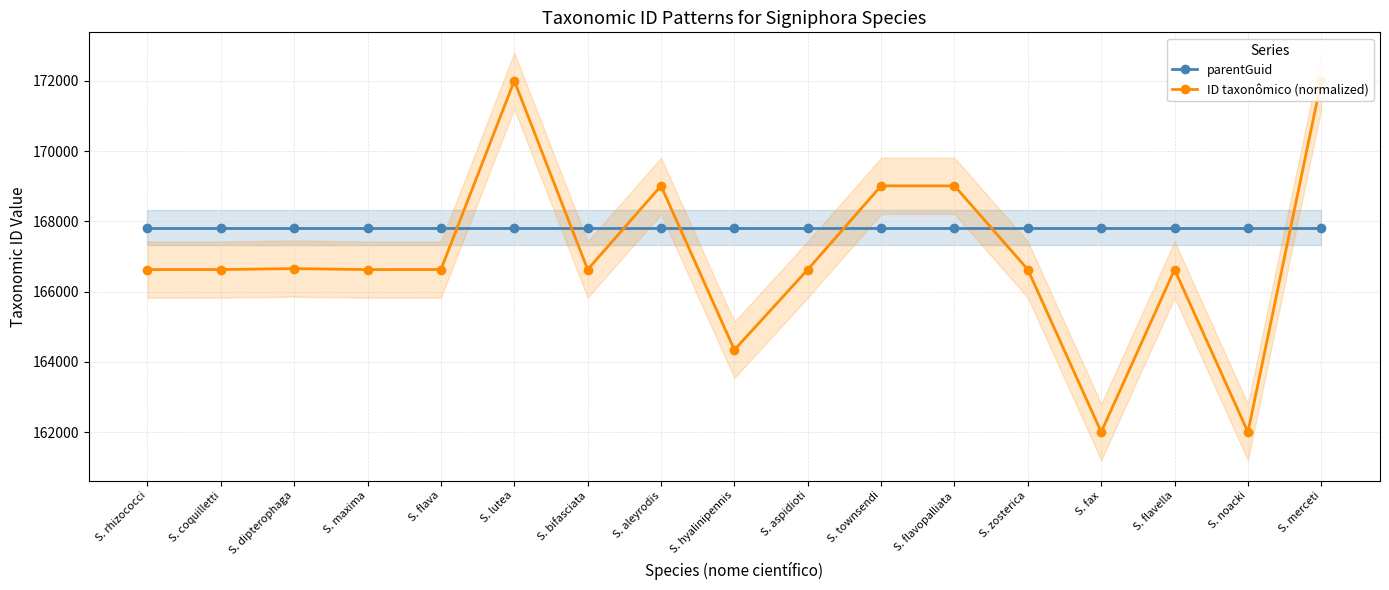

Between which two adjacent categories do parentGuid and ID taxonômico (normalized) first intersect?

S. flava and S. lutea